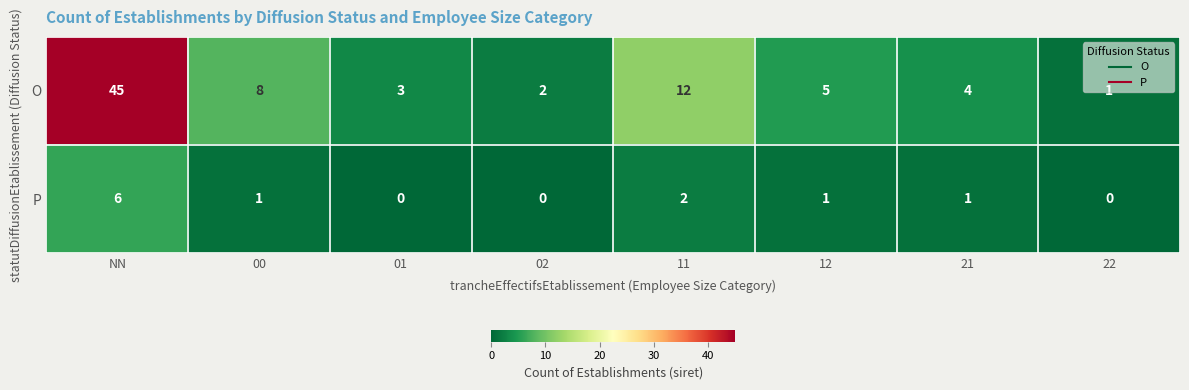

At which label does O first exceed 5?

NN